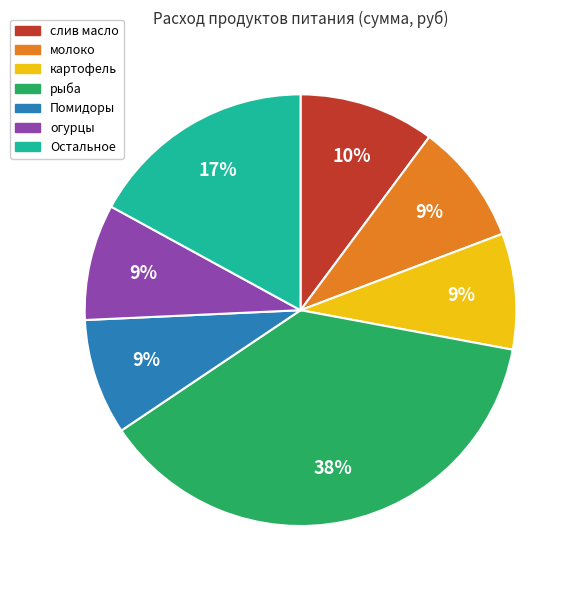

Is there a majority slice in this chart?

No